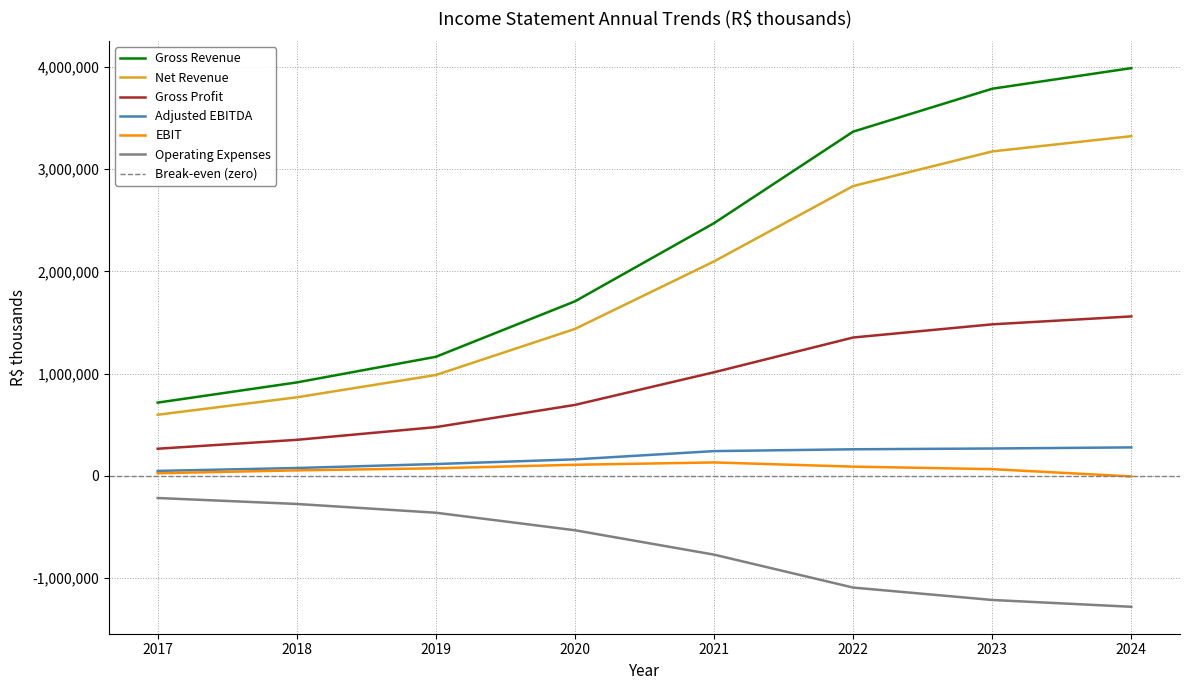

The Gross Revenue series shows 1803524 at 2019. True or false?

False